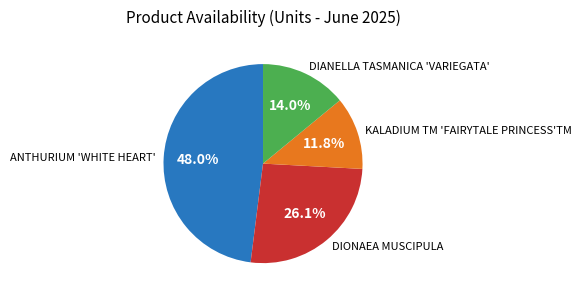

To the nearest percent, what is the difference between the DIANELLA TASMANICA 'VARIEGATA' and ANTHURIUM 'WHITE HEART' slice percentages?

34%